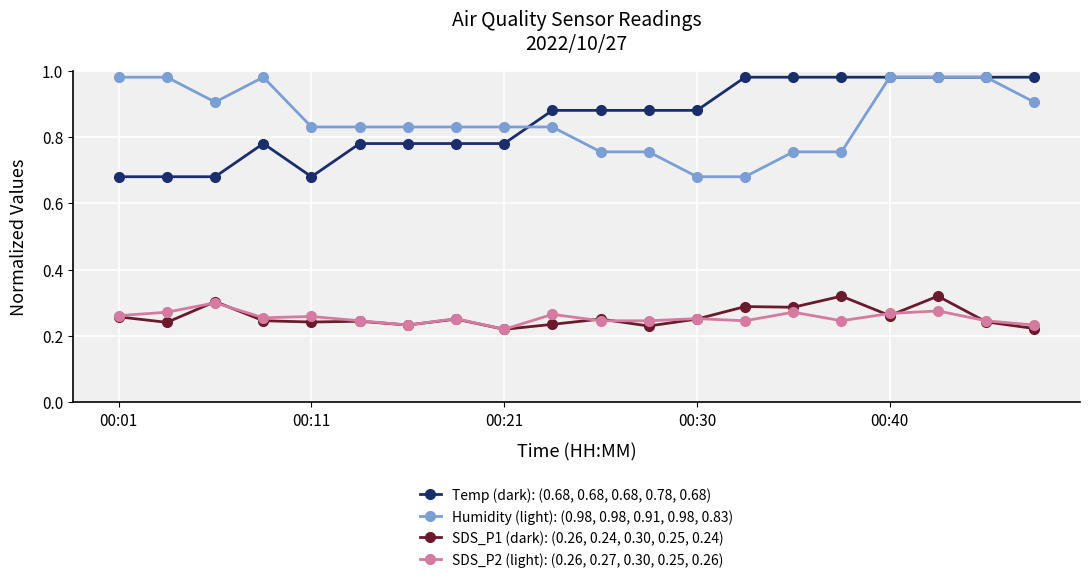

True or false: Temp (dark): (0.68, 0.68, 0.68, 0.78, 0.68) has more than 0 interior local peaks.

True